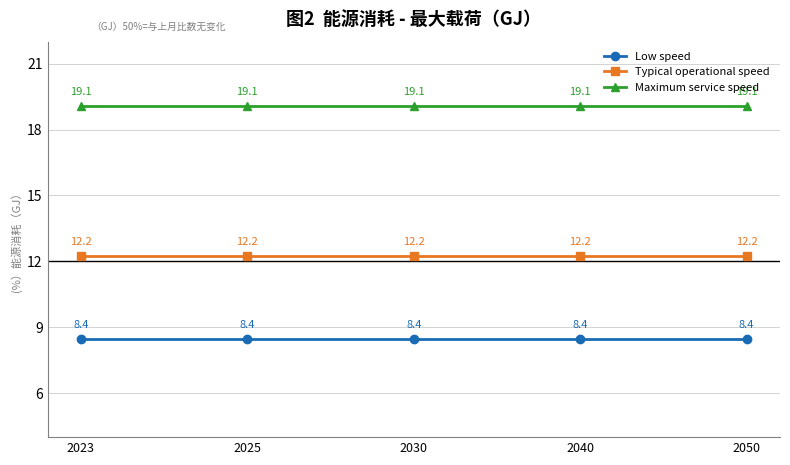

List the series in order of their peak value, highest first.

Maximum service speed, Typical operational speed, Low speed